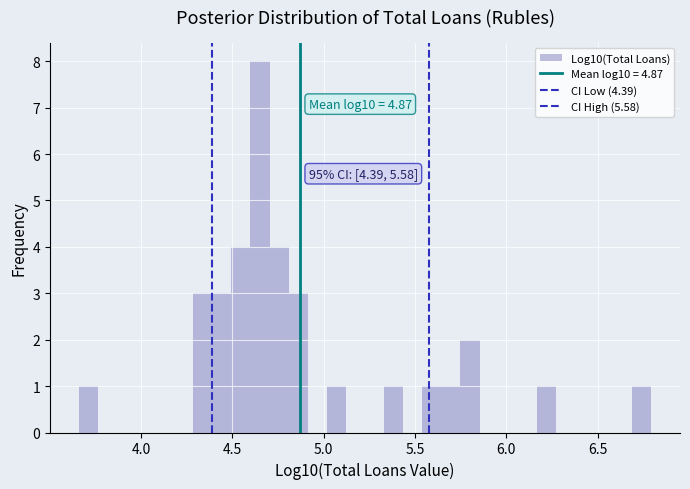

Around what value on the x-axis is the tallest bar? Give the approximate position of its centre, as read against the axis.

4.65